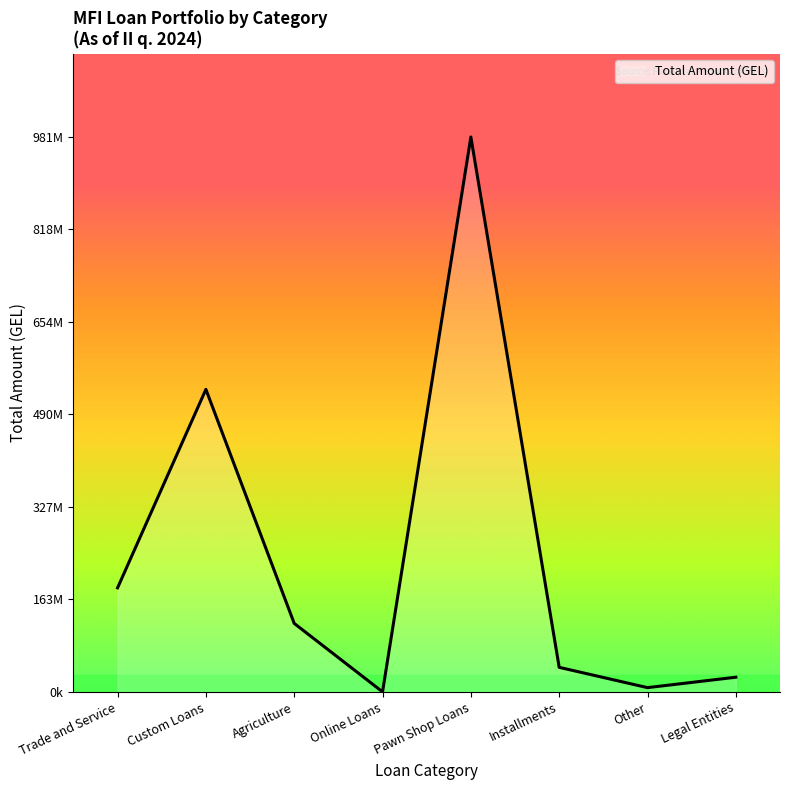

List the labels in order of value, smallest first.

Online Loans, Other, Legal Entities, Installments, Agriculture, Trade and Service, Custom Loans, Pawn Shop Loans